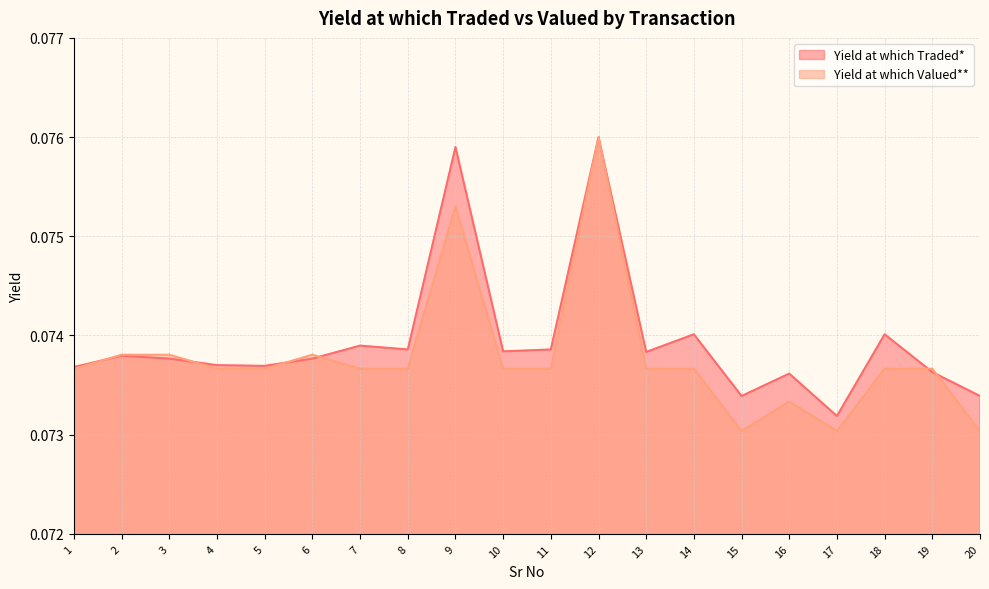

At which category does Yield at which Traded* reach its first local peak?

2